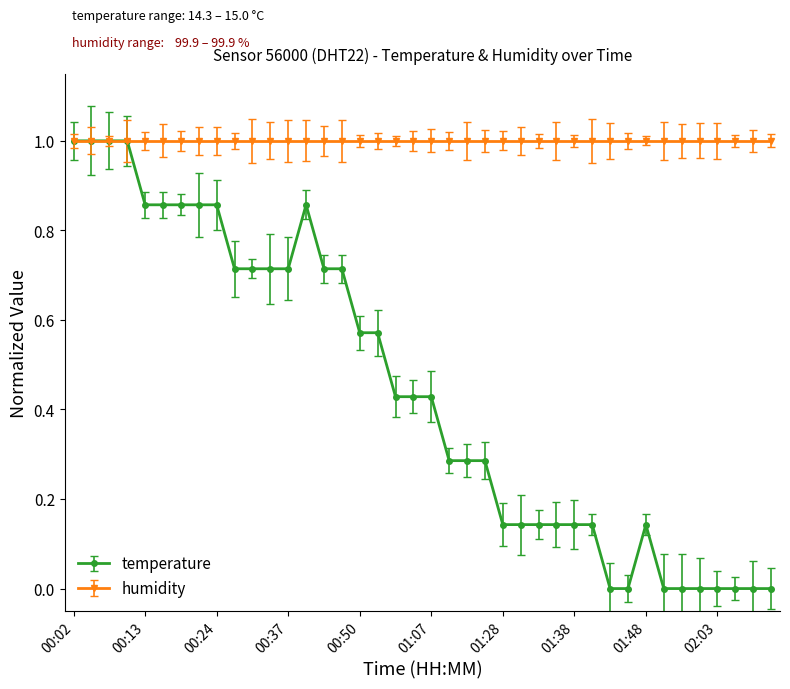

Which series has the widest spread of values?

temperature